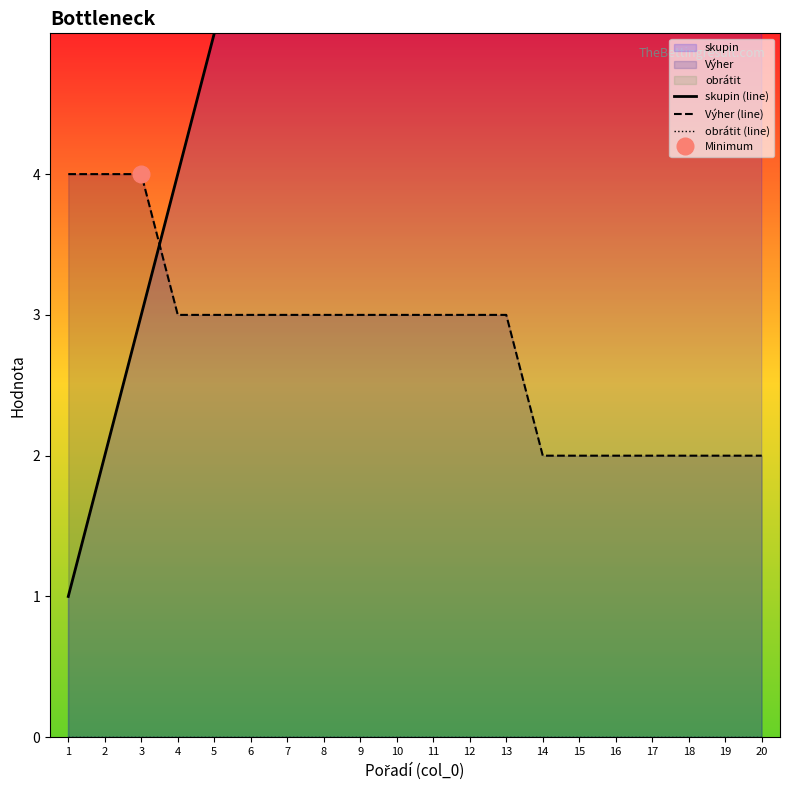

True or false: Výher (line) has a value of 6 at 1.

False